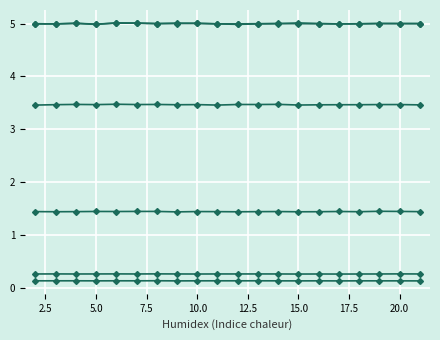

Does the chart have visible grid lines?

Yes